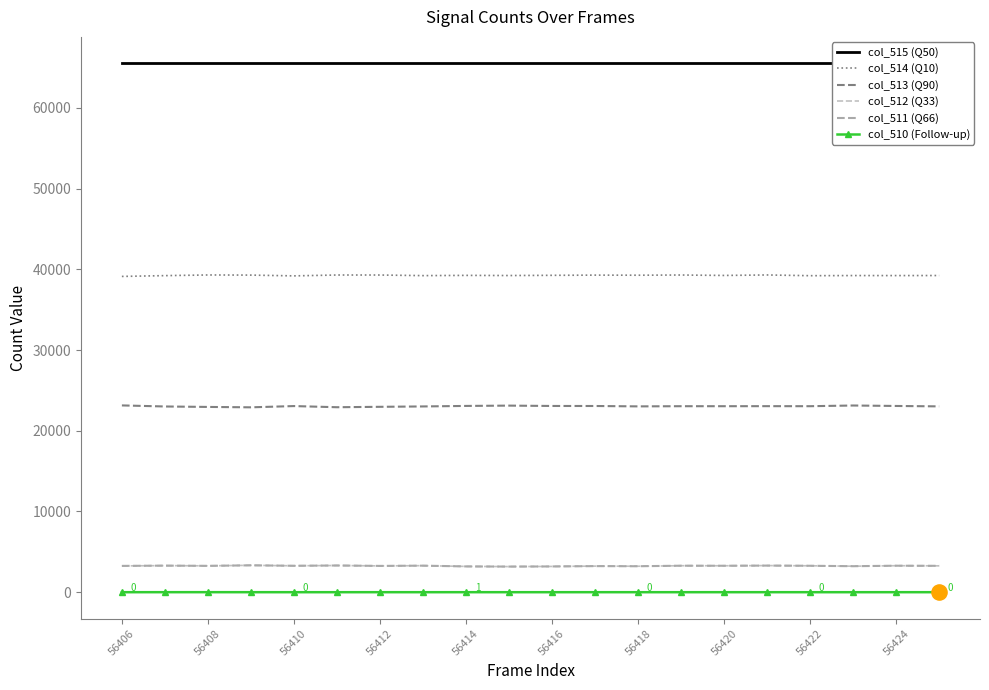

At how many categories does at least one series exceed 46948?

20